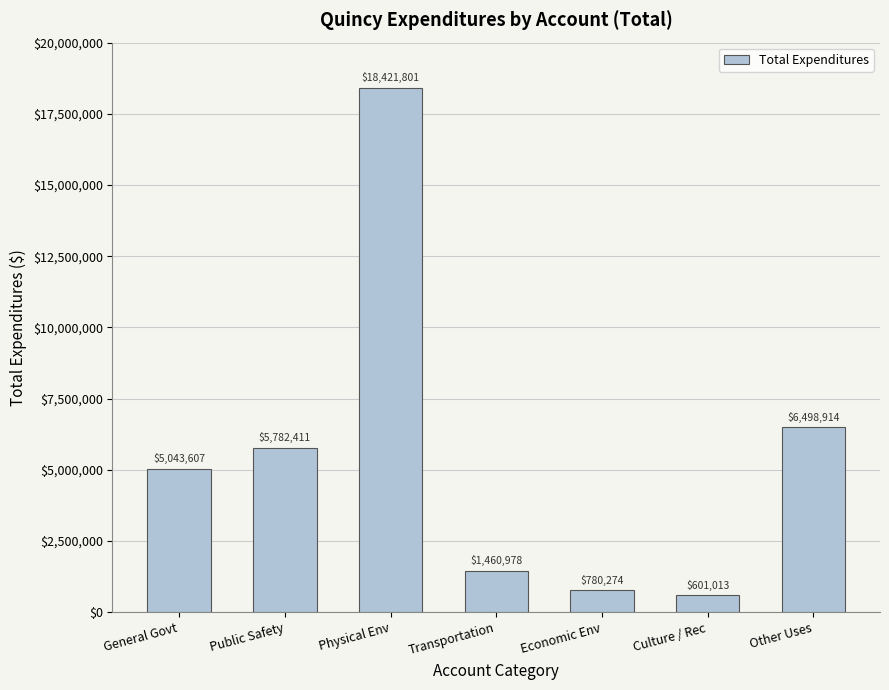

Rank the categories by value from lowest to highest.

Culture / Rec, Economic Env, Transportation, General Govt, Public Safety, Other Uses, Physical Env